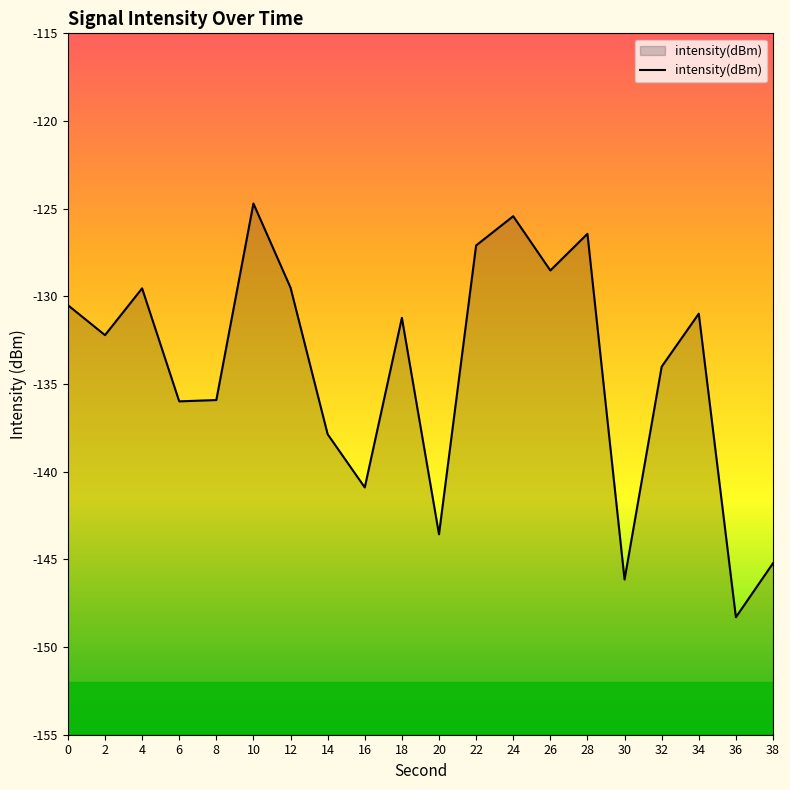

At which category does the chart reach its minimum across all series?

36